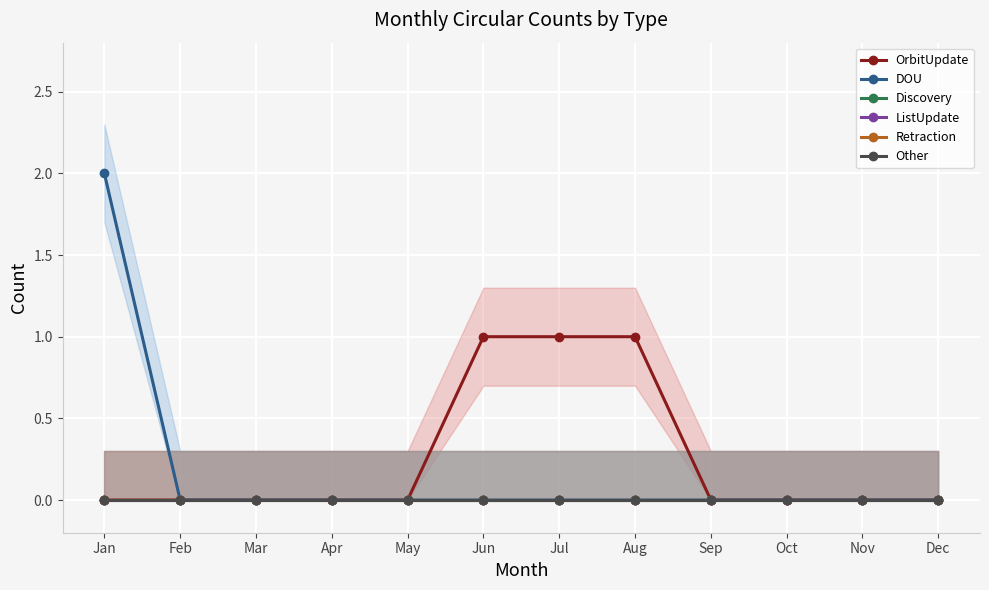

Reading left to right, transcribe all the data shown in this chart.

OrbitUpdate: Jan=0	Feb=0	Mar=0	Apr=0	May=0	Jun=1	Jul=1	Aug=1	Sep=0	Oct=0	Nov=0	Dec=0
DOU: Jan=2	Feb=0	Mar=0	Apr=0	May=0	Jun=0	Jul=0	Aug=0	Sep=0	Oct=0	Nov=0	Dec=0
Discovery: Jan=0	Feb=0	Mar=0	Apr=0	May=0	Jun=0	Jul=0	Aug=0	Sep=0	Oct=0	Nov=0	Dec=0
ListUpdate: Jan=0	Feb=0	Mar=0	Apr=0	May=0	Jun=0	Jul=0	Aug=0	Sep=0	Oct=0	Nov=0	Dec=0
Retraction: Jan=0	Feb=0	Mar=0	Apr=0	May=0	Jun=0	Jul=0	Aug=0	Sep=0	Oct=0	Nov=0	Dec=0
Other: Jan=0	Feb=0	Mar=0	Apr=0	May=0	Jun=0	Jul=0	Aug=0	Sep=0	Oct=0	Nov=0	Dec=0